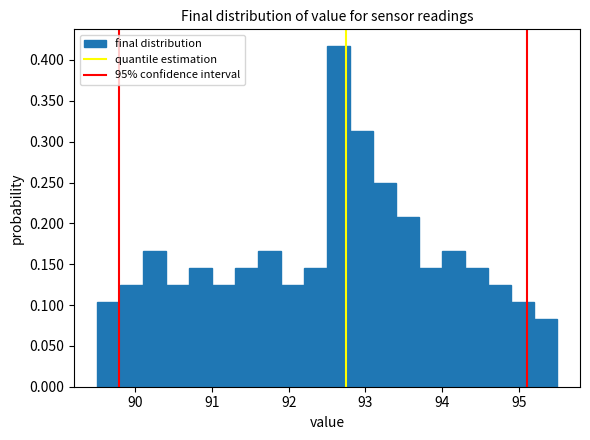

Around what value on the x-axis is the tallest bar? Give the approximate position of its centre, as read against the axis.

92.7